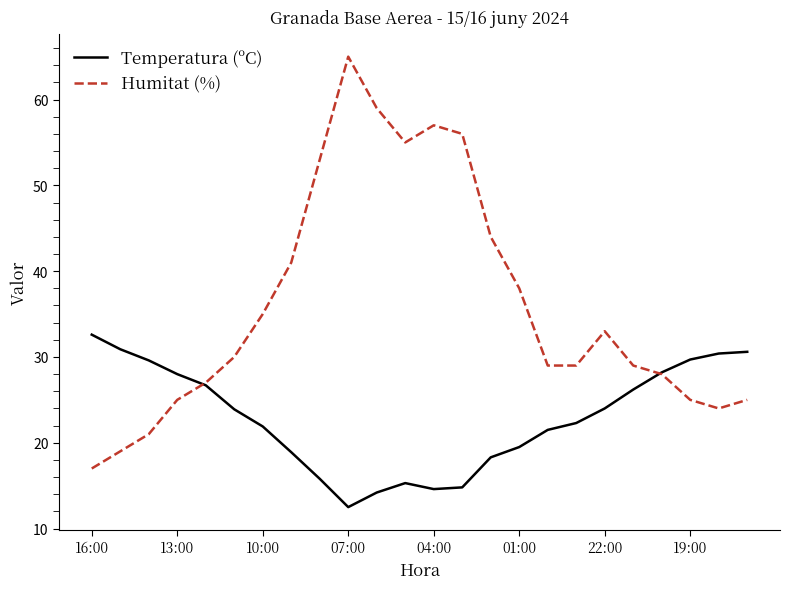

List the series in order of their overall mean, lowest first.

Temperatura (ºC), Humitat (%)